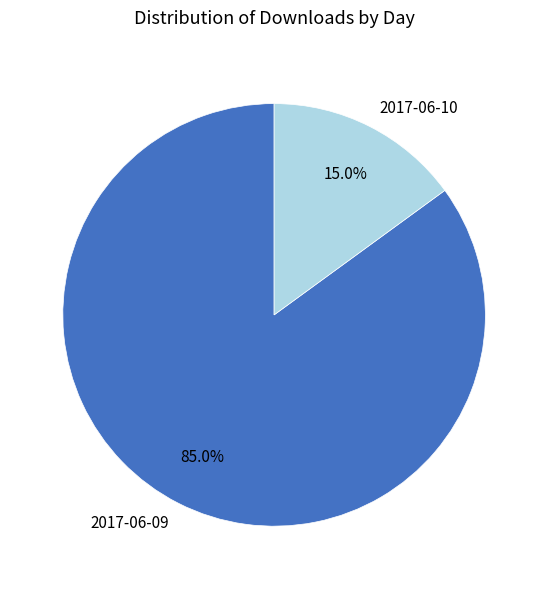

What percentage is the 2017-06-09 slice, to the nearest percent?

85%